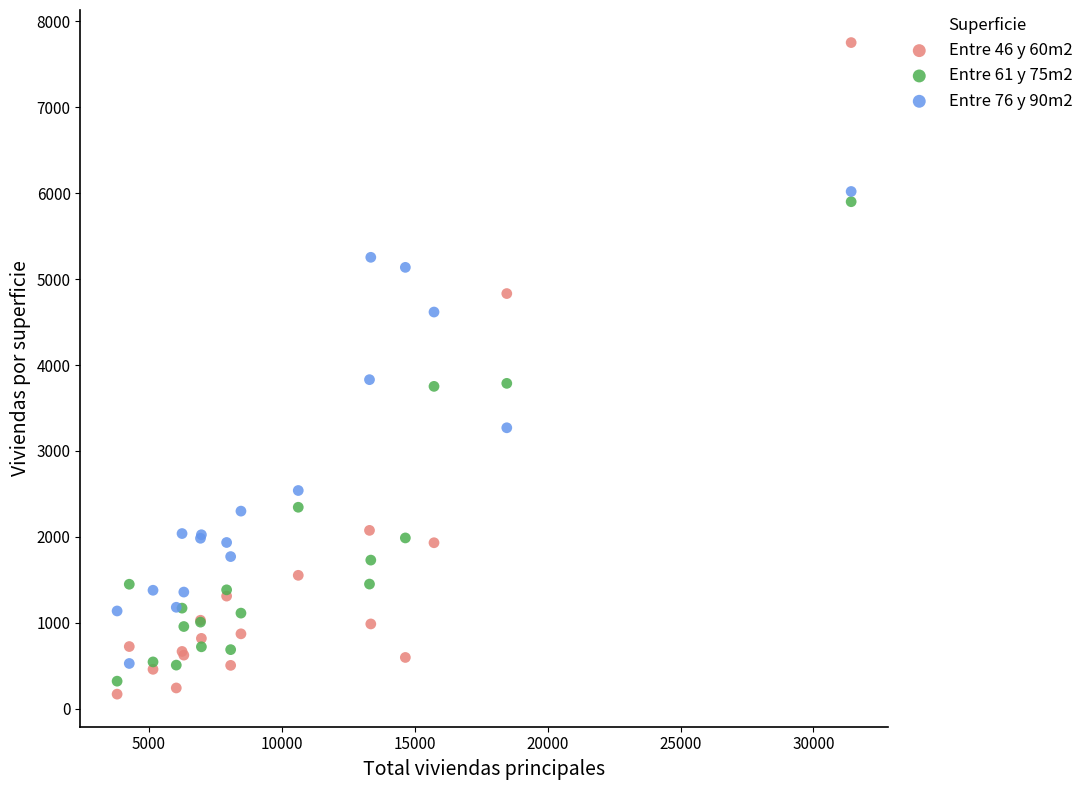

Which series reaches the maximum Y coordinate?

Entre 46 y 60m2